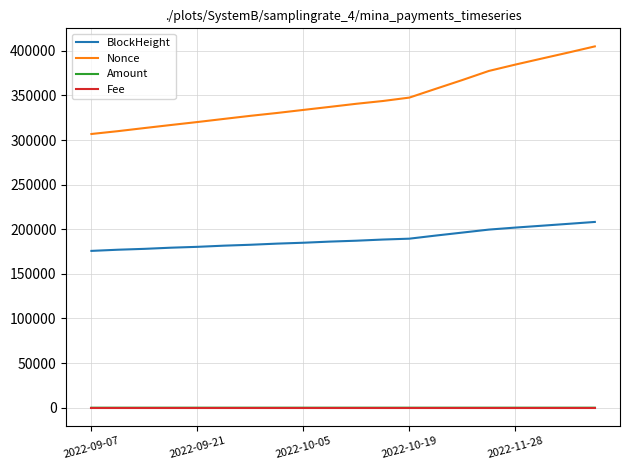

True or false: Fee and BlockHeight cross at least once.

False